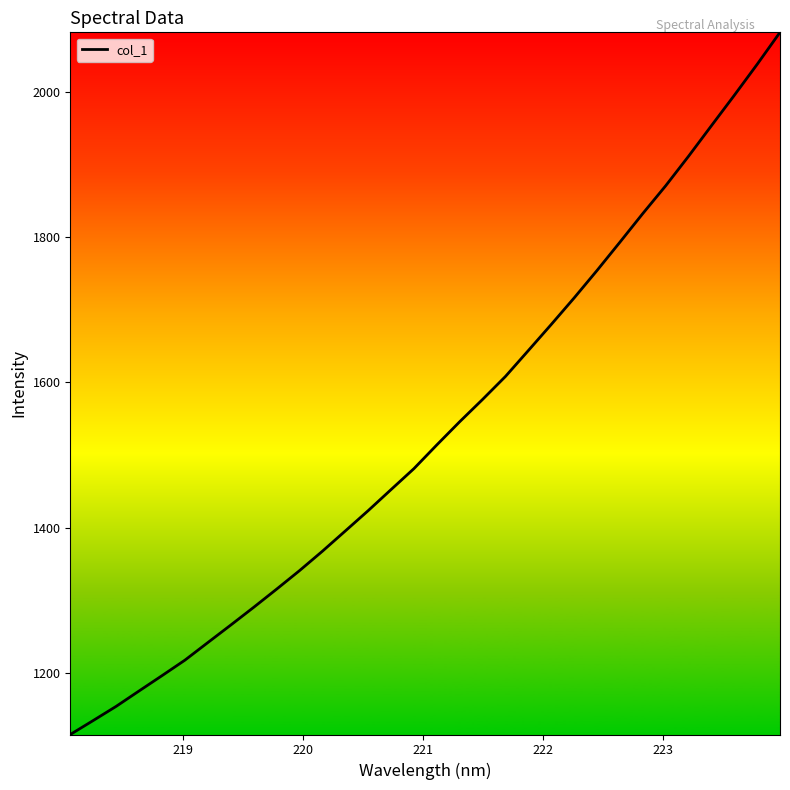

What is the smallest value displayed?

1115.1